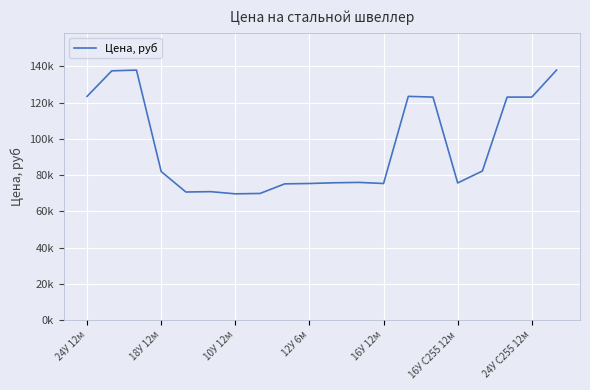

Reading right to left, transcribe all the data shown in this chart.

138000	123100	123100	82300	75700	123100	123500	75400	76000	75800	75400	75200	69900	69700	70900	70700	82000	138000	137600	123500